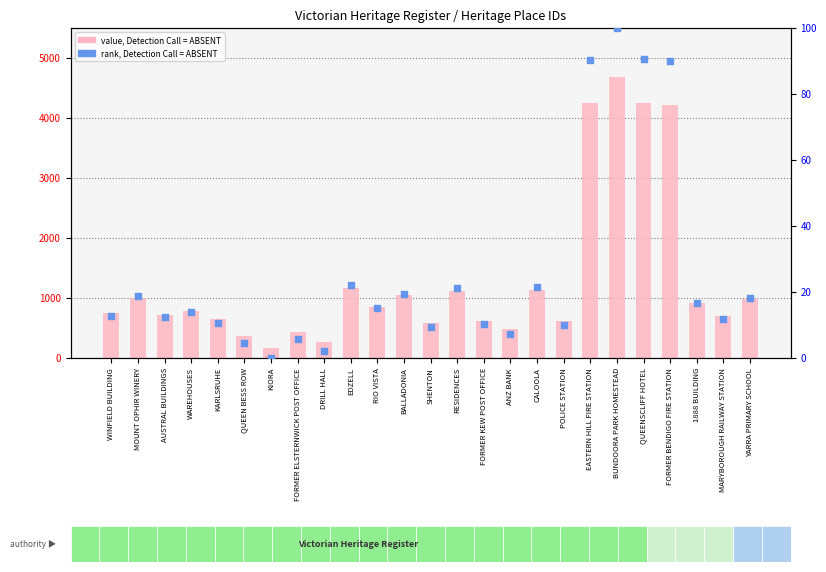

Which series reaches the maximum Y coordinate?

value, Detection Call = ABSENT